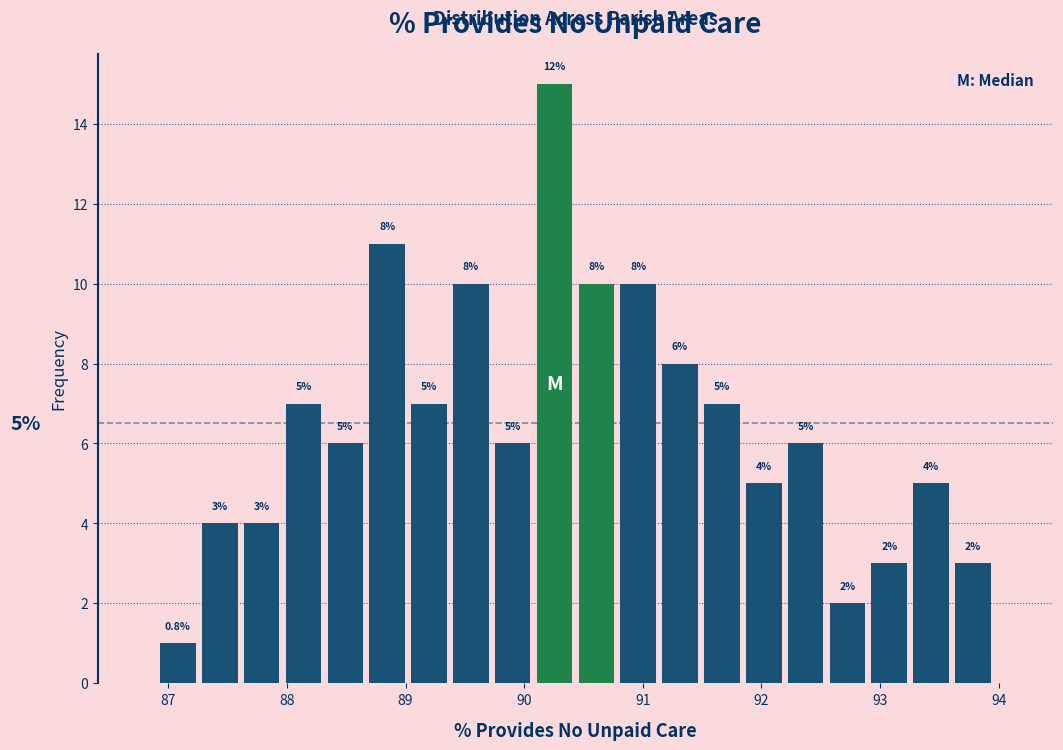

Read against the x-axis, roughly where is the centre of the tallest bar?

90.3